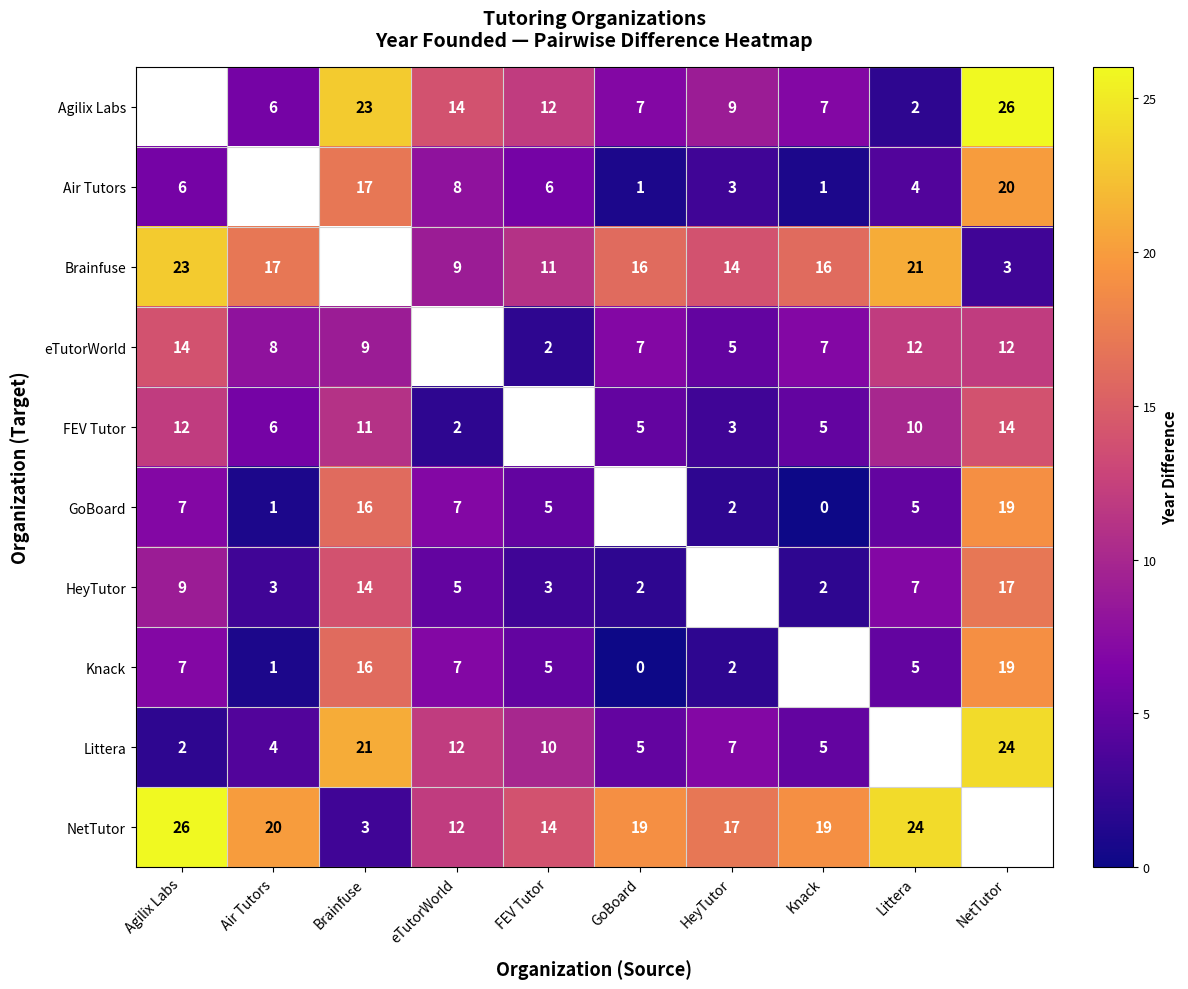

Count the number of data series in this chart.

10